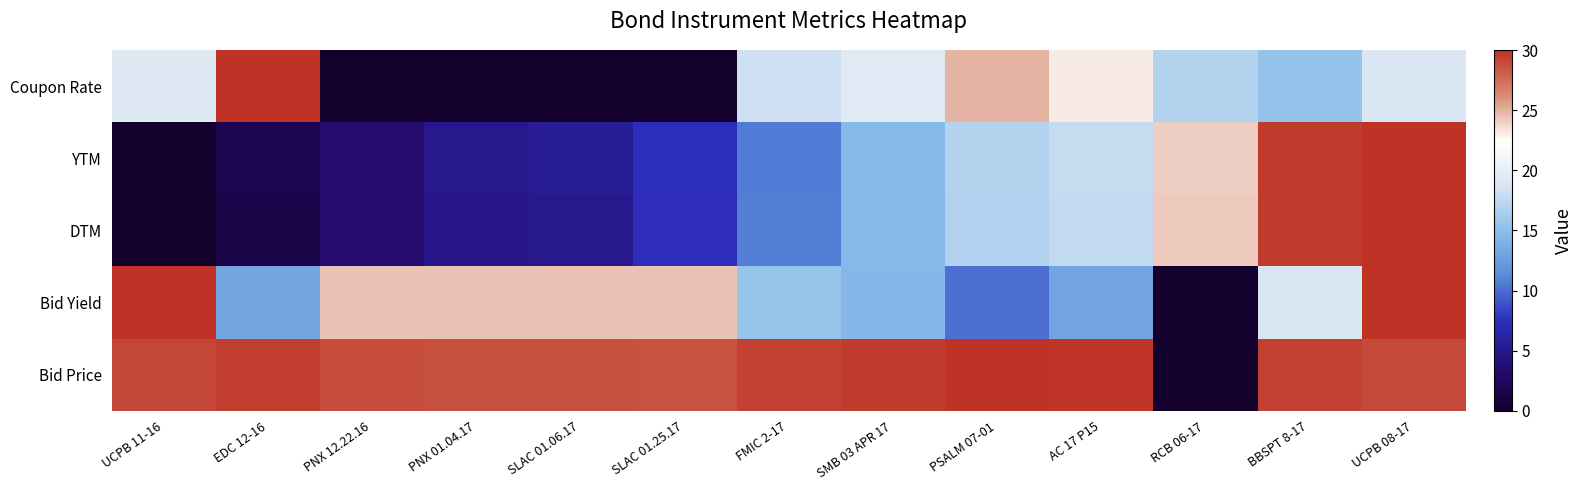

Which series has the largest total across all categories?

Bid Price